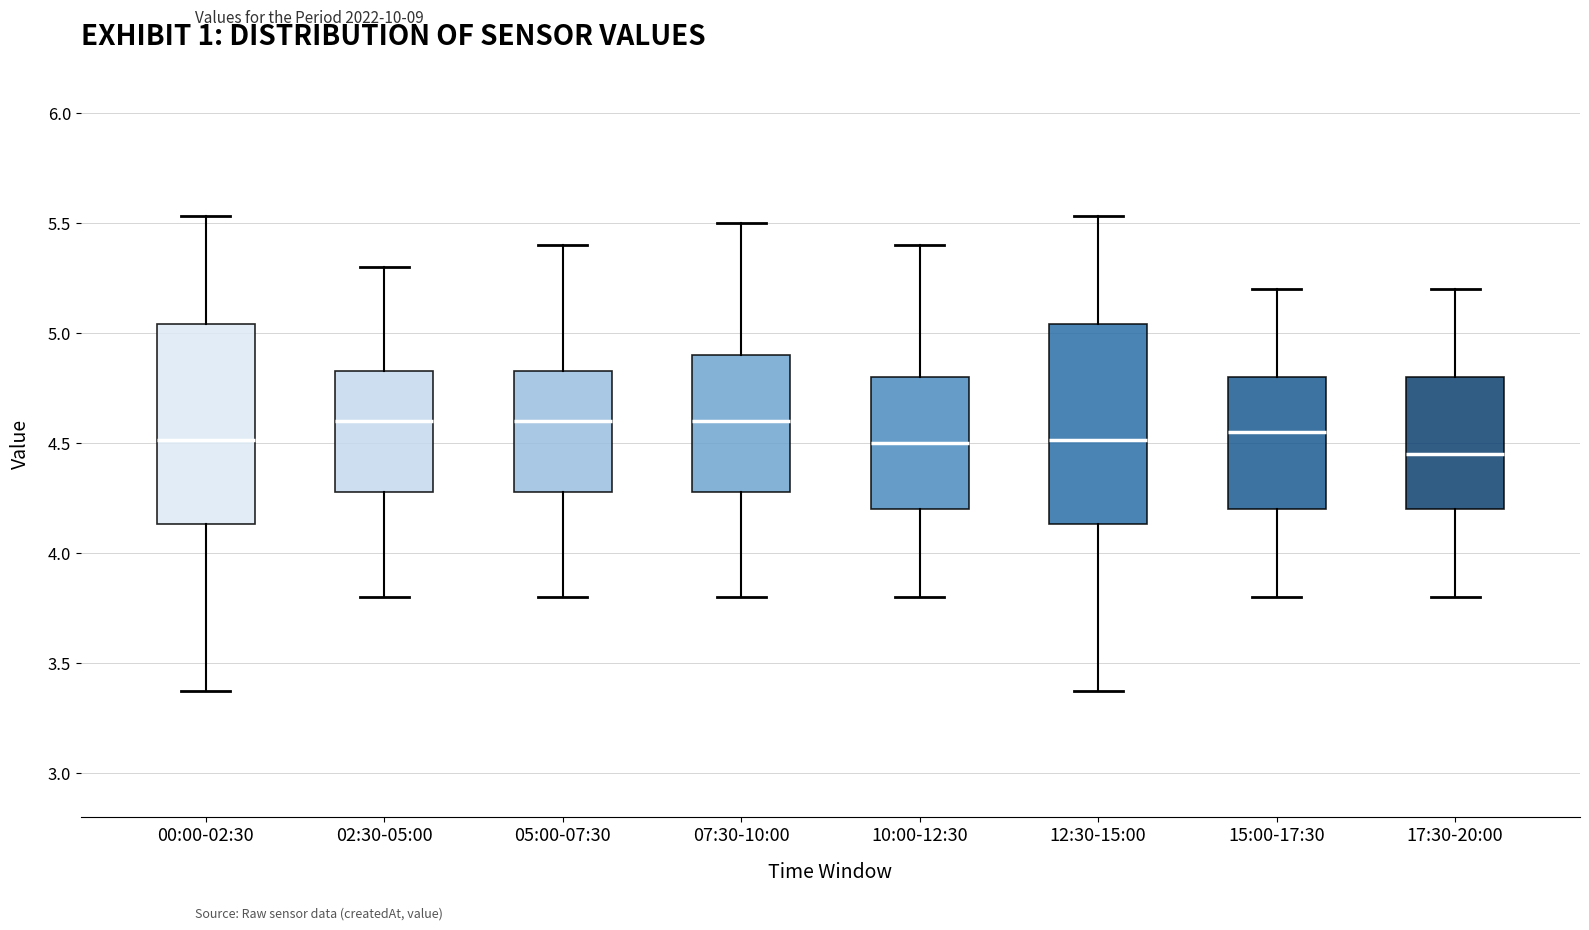

Reading left to right, transcribe this box plot: for each box, give where its median line is, the range the box spans, and where its two whiskers end, as read against the y-axis. The values are not printed on the chart, so give them approximately, as read against the axis.

00:00-02:30: median 4.50, box 4.15 to 5.05, whiskers 3.35 to 5.55
02:30-05:00: median 4.60, box 4.30 to 4.85, whiskers 3.80 to 5.30
05:00-07:30: median 4.60, box 4.30 to 4.85, whiskers 3.80 to 5.40
07:30-10:00: median 4.60, box 4.30 to 4.90, whiskers 3.80 to 5.50
10:00-12:30: median 4.50, box 4.20 to 4.80, whiskers 3.80 to 5.40
12:30-15:00: median 4.50, box 4.15 to 5.05, whiskers 3.35 to 5.55
15:00-17:30: median 4.55, box 4.20 to 4.80, whiskers 3.80 to 5.20
17:30-20:00: median 4.45, box 4.20 to 4.80, whiskers 3.80 to 5.20